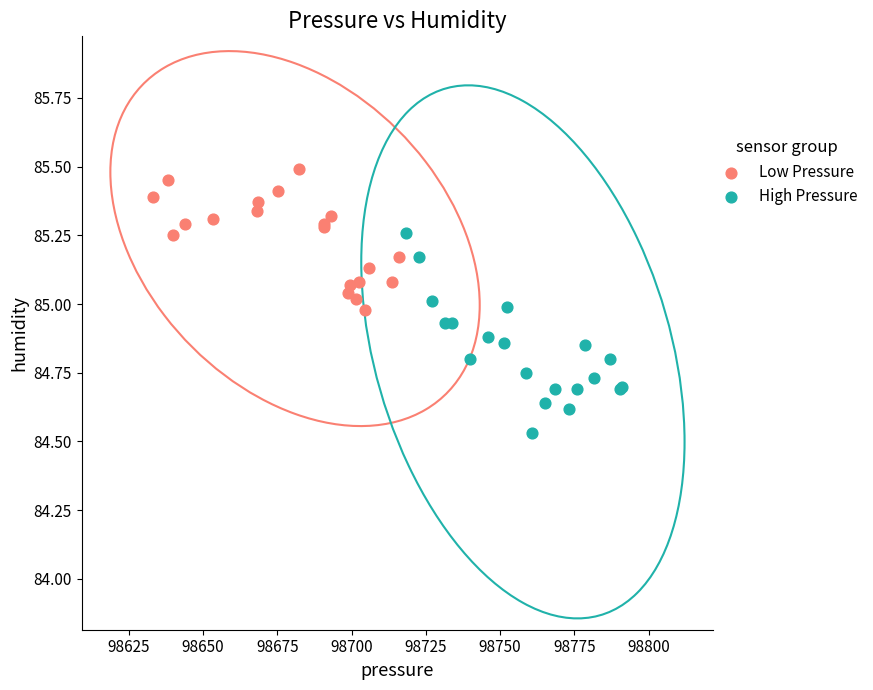

Which series has the largest Y range (max minus min)?

High Pressure